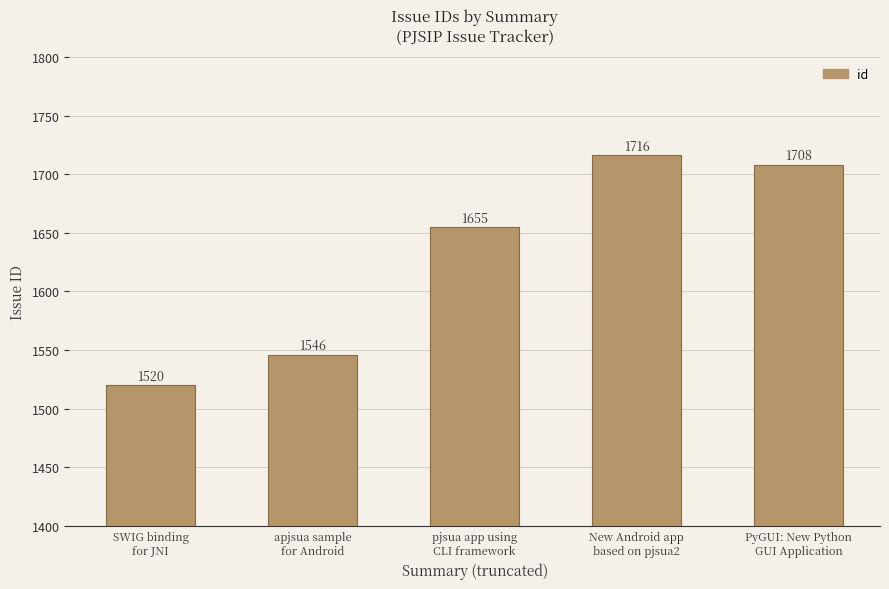

What is the value of the 3rd bar from the left?

1655